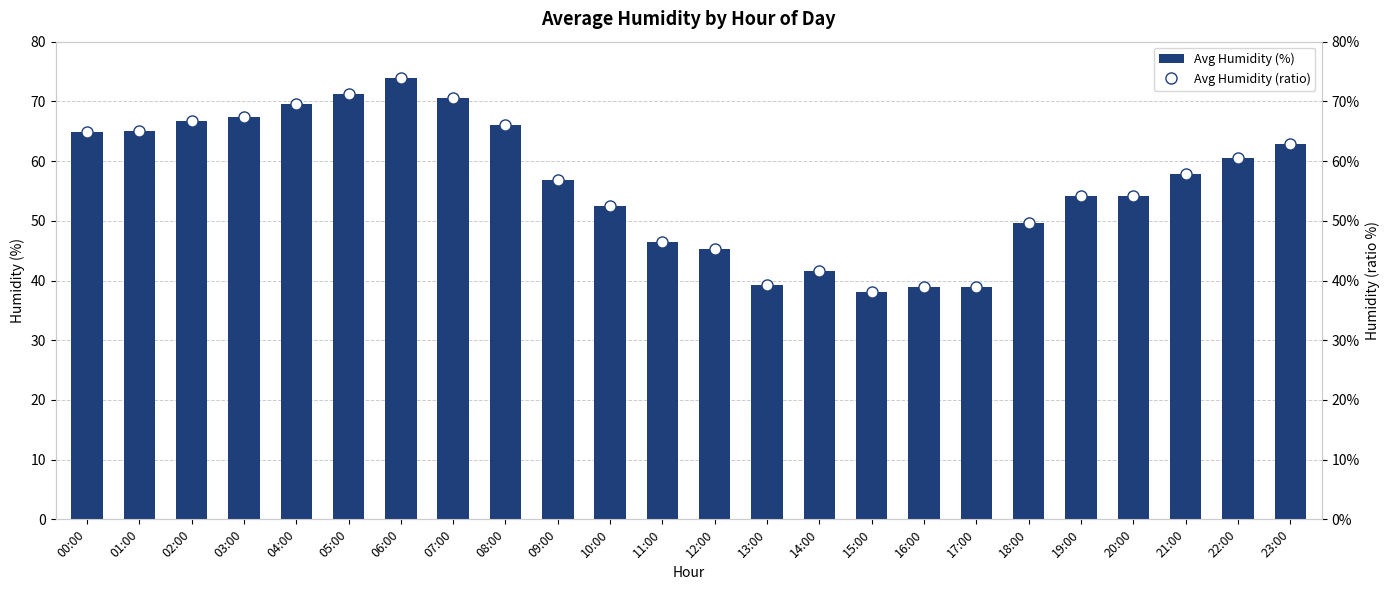

The Avg Humidity (%) series shows 45.3 at 12:00. True or false?

True